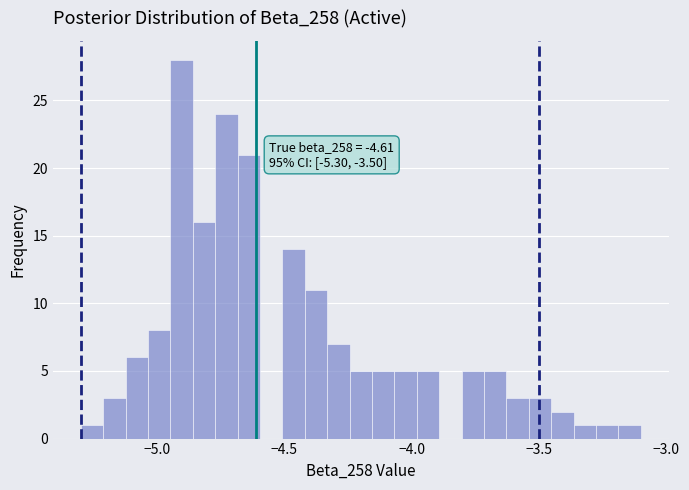

Read against the x-axis, roughly where is the centre of the tallest bar?

-4.90